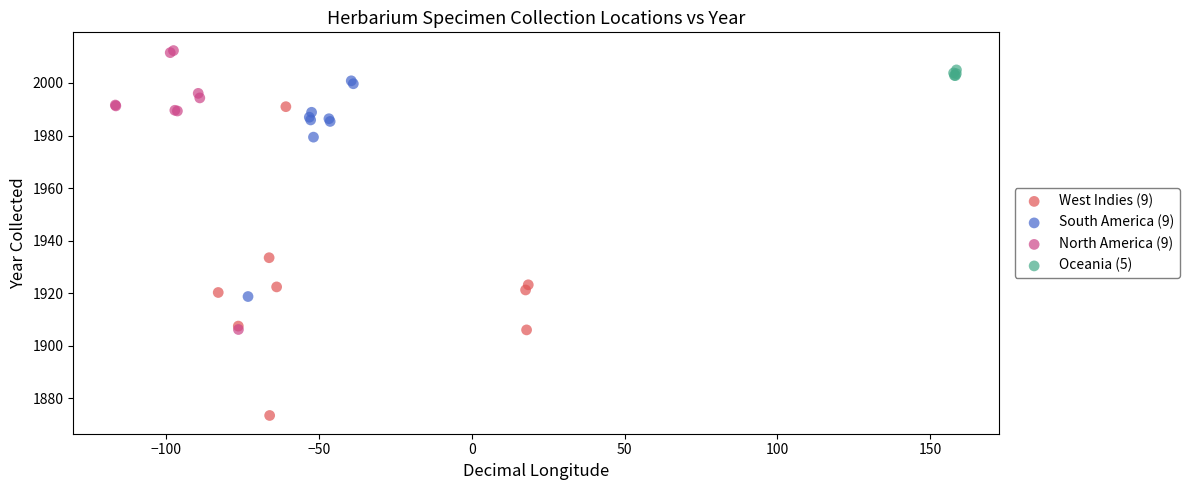

Which series reaches the minimum Y coordinate?

West Indies (9)